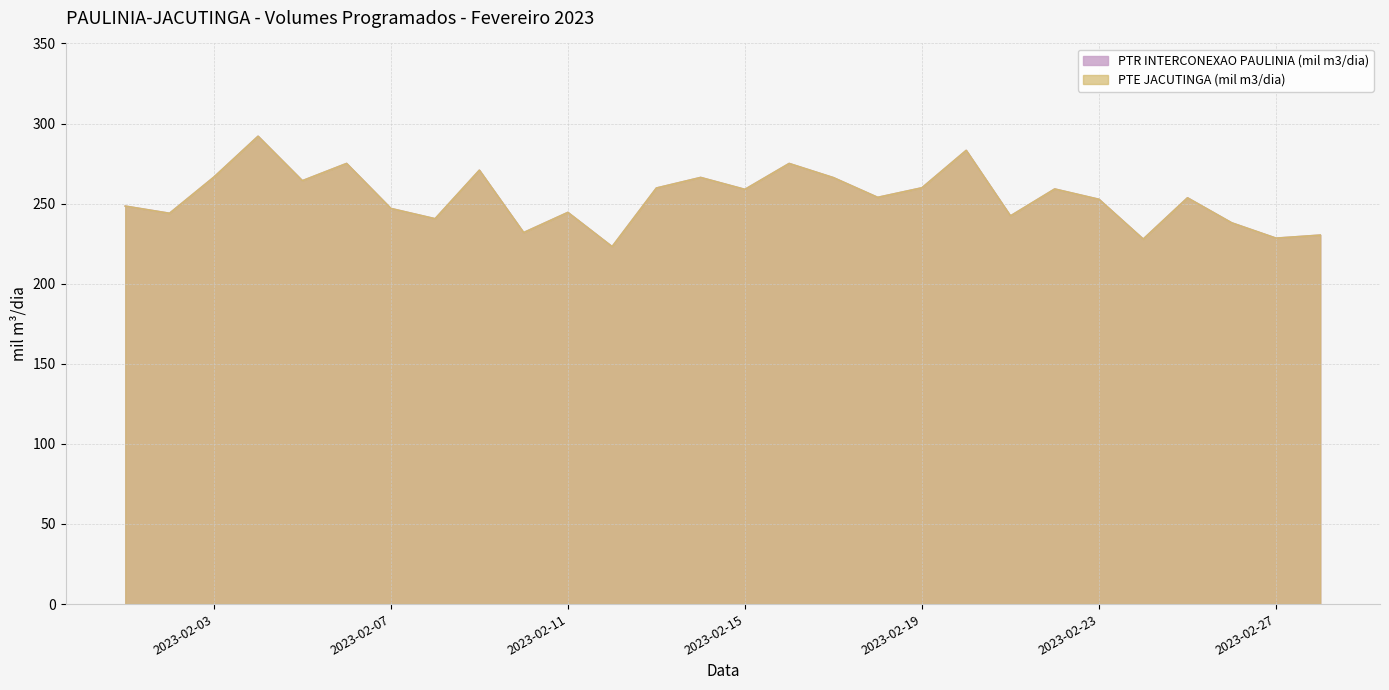

How many interior local valleys does the PTR INTERCONEXAO PAULINIA (mil m3/dia) series have?

10